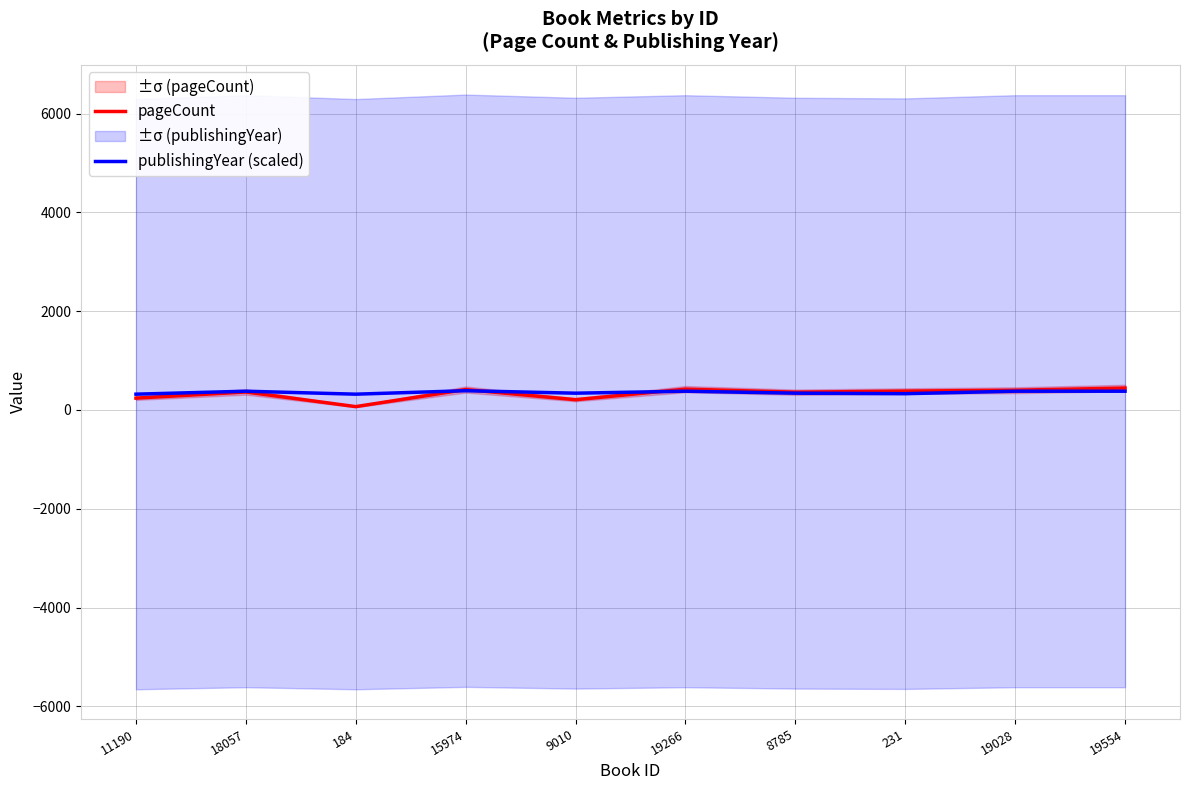

How many interior local peaks does the publishingYear (scaled) series have?

3